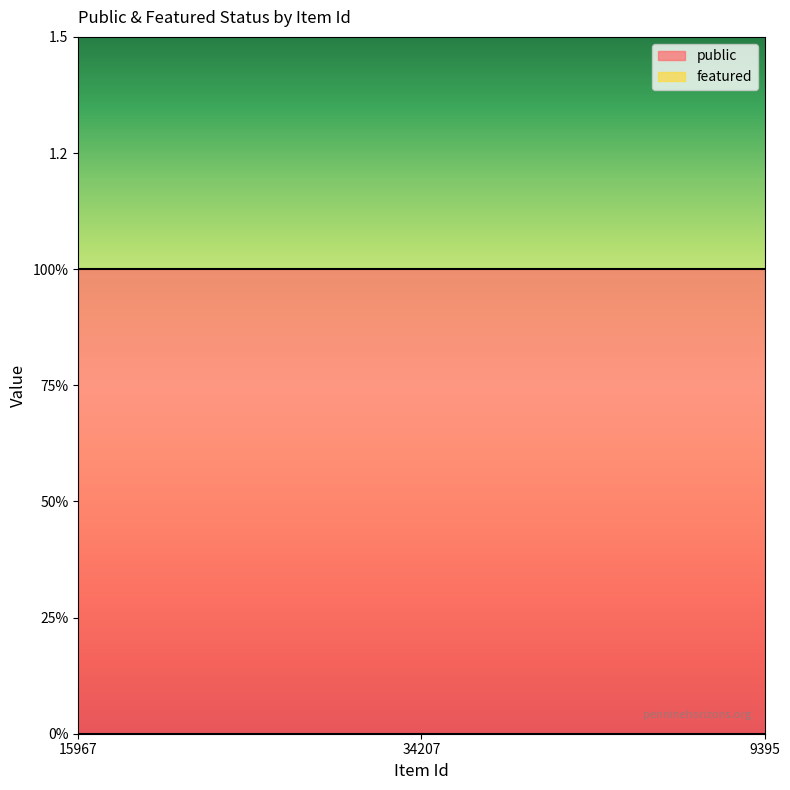

What is the spread (max minus min) of values at 15967?

1